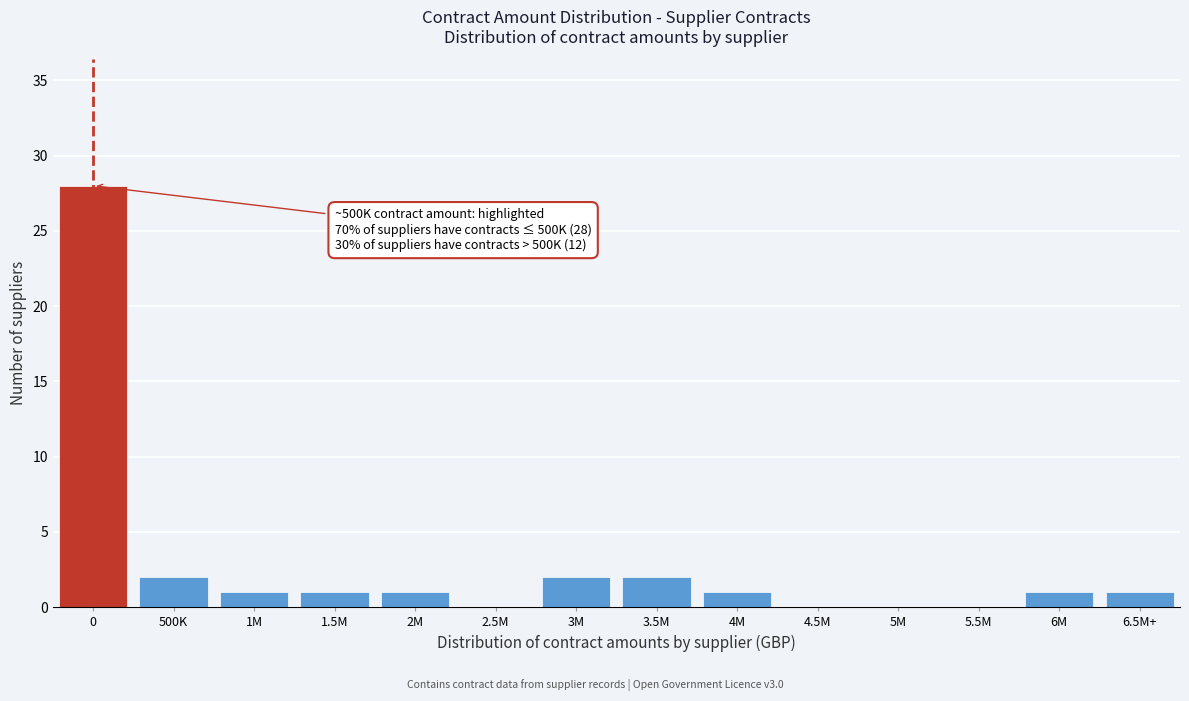

Reading right to left, list all the values displayed in this chart.

6.5M+=1	6M=1	5.5M=0	5M=0	4.5M=0	4M=1	3.5M=2	3M=2	2.5M=0	2M=1	1.5M=1	1M=1	500K=2	0=28